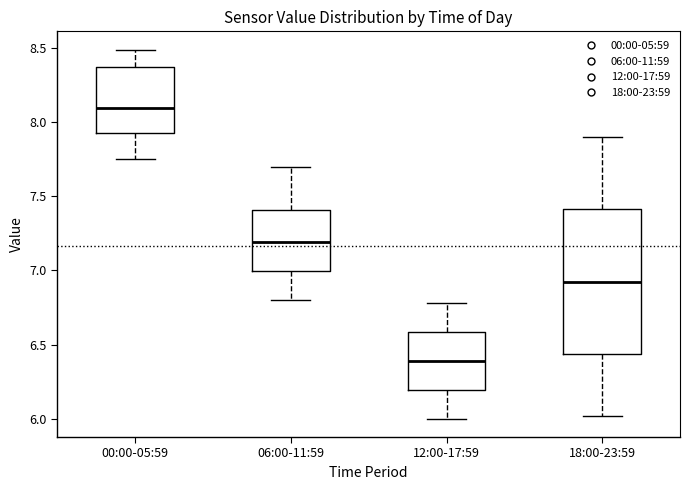

Reading left to right, read every box against the y-axis: the position of its median line, the range the box covers, and the ends of its whiskers. The values are not printed on the chart, so give them approximately, as read against the axis.

00:00-05:59: median 8.10, box 7.95 to 8.40, whiskers 7.75 to 8.50
06:00-11:59: median 7.20, box 7.00 to 7.40, whiskers 6.80 to 7.70
12:00-17:59: median 6.40, box 6.20 to 6.60, whiskers 6.00 to 6.80
18:00-23:59: median 6.95, box 6.45 to 7.40, whiskers 6.00 to 7.90